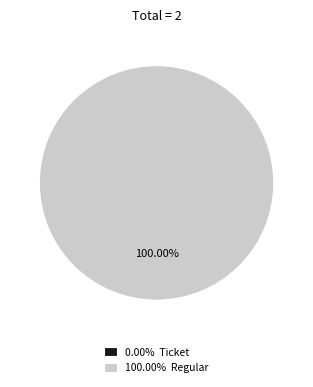

To the nearest percent, what is the difference between the Regular and Ticket slice percentages?

100%